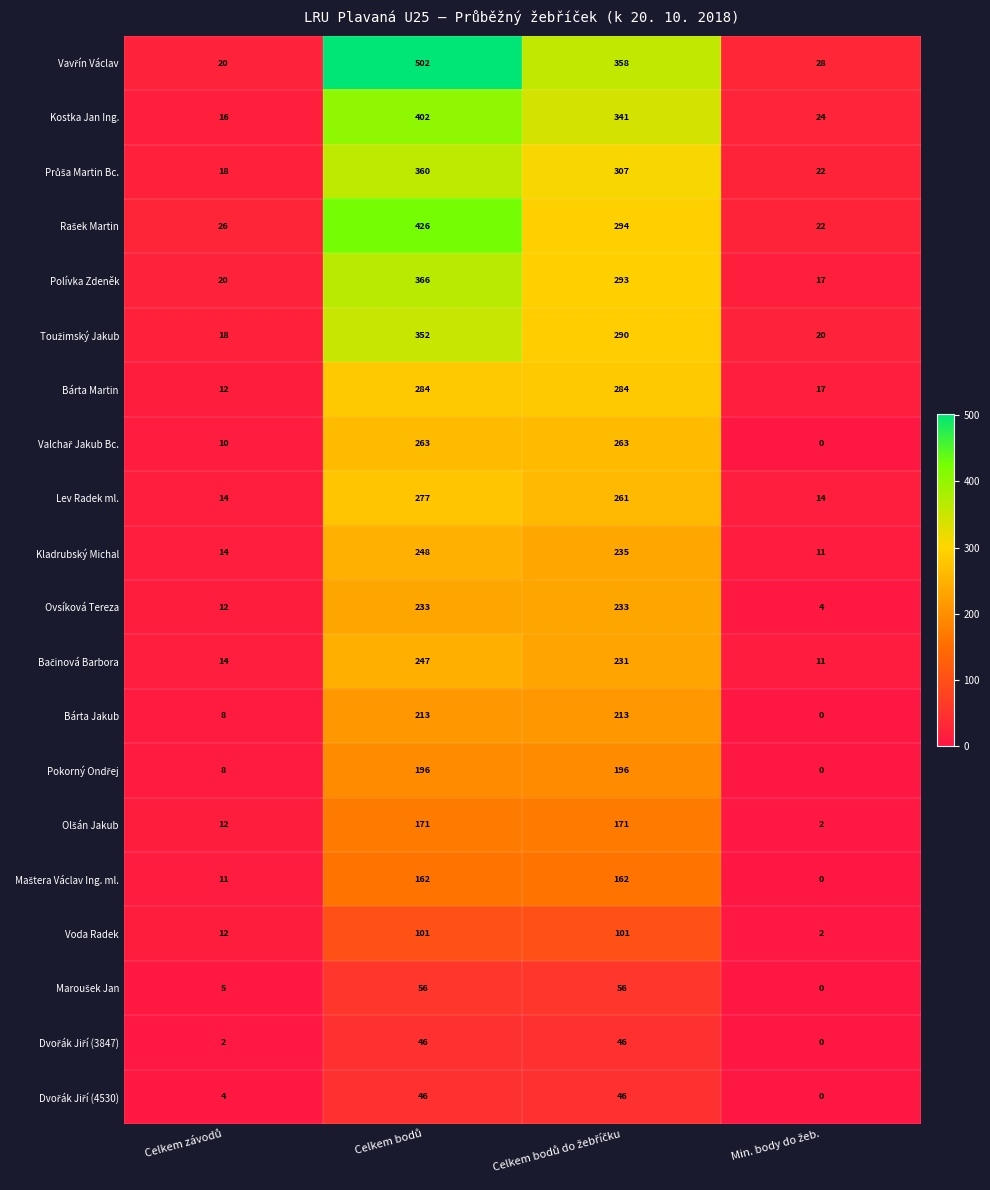

What is the difference between the maximum and minimum values in the Ovsíková Tereza series?

229